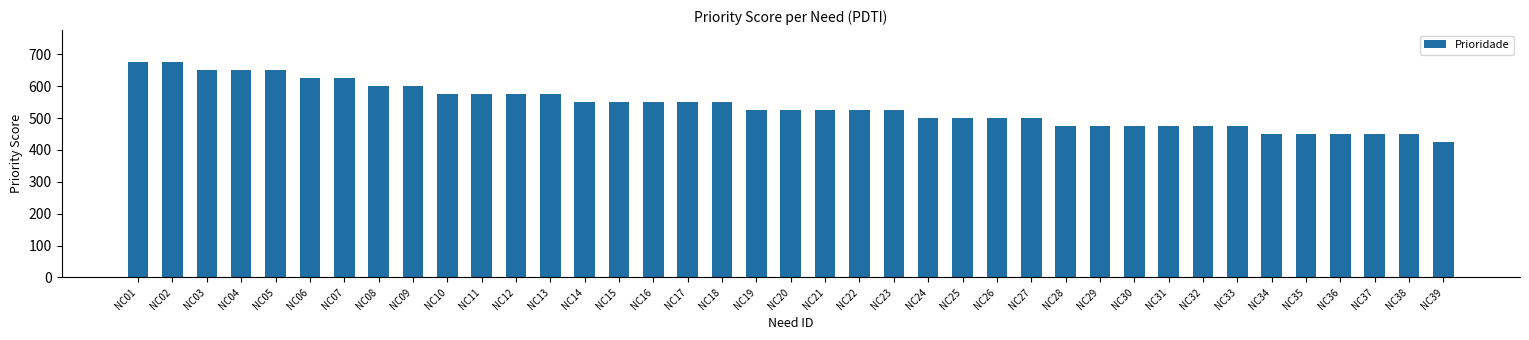

The chart shows a value of 550 at NC16. True or false?

True